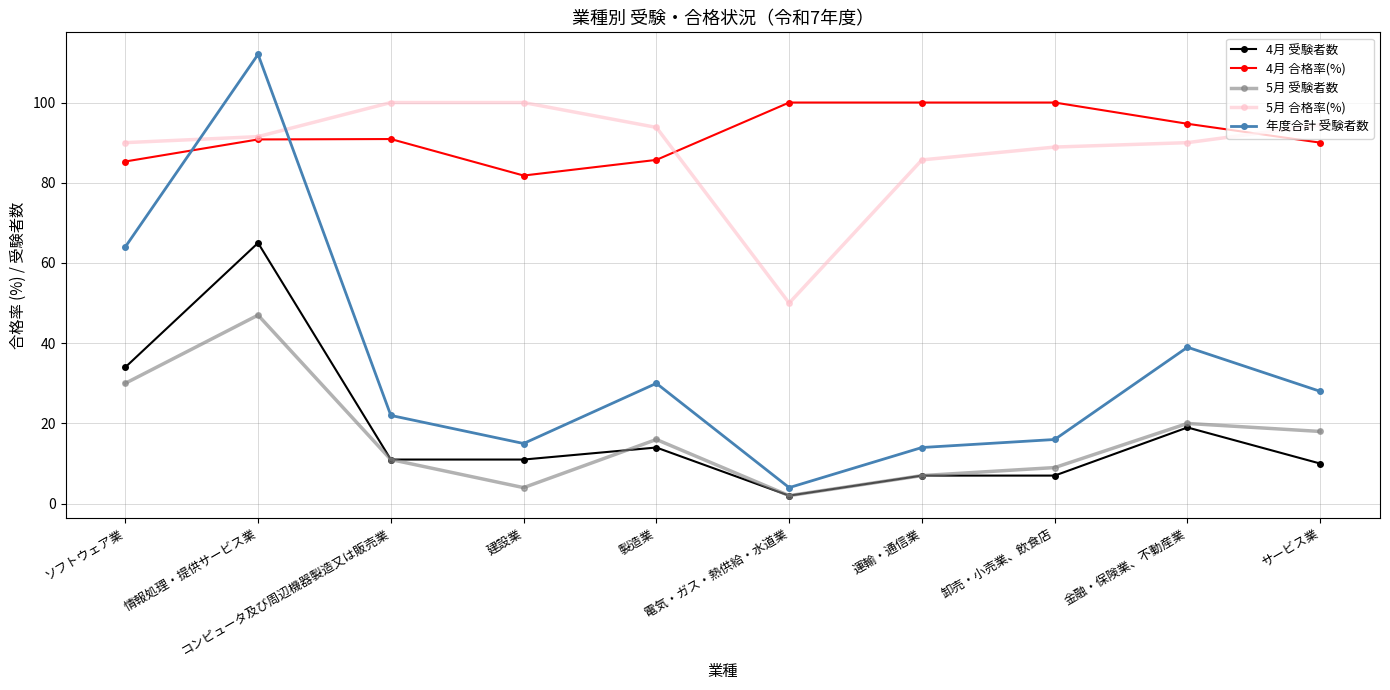

Where is the first local maximum for 4月 受験者数?

情報処理・提供サービス業